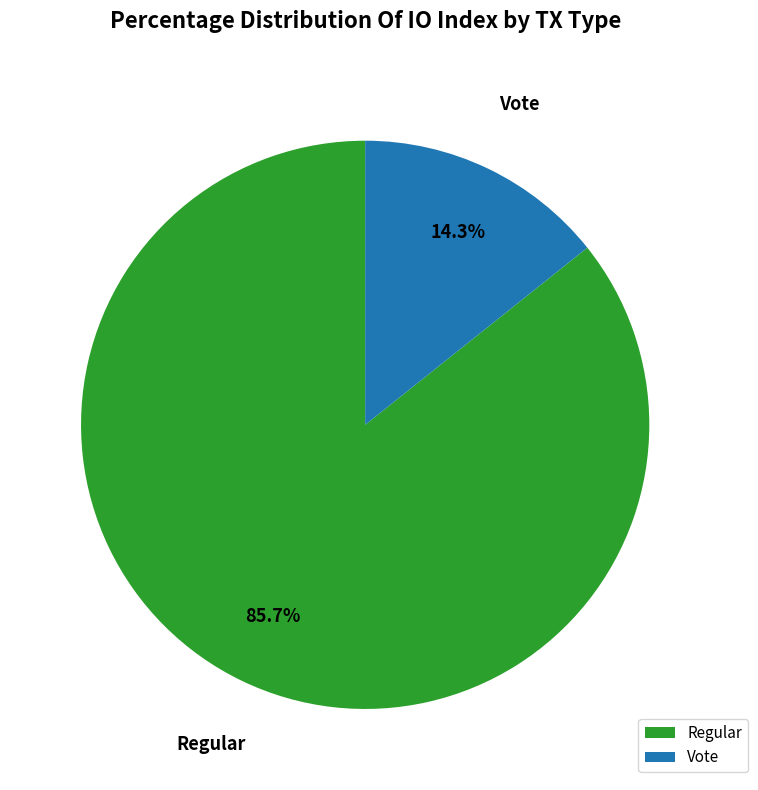

Rank the categories by value from lowest to highest.

Vote, Regular